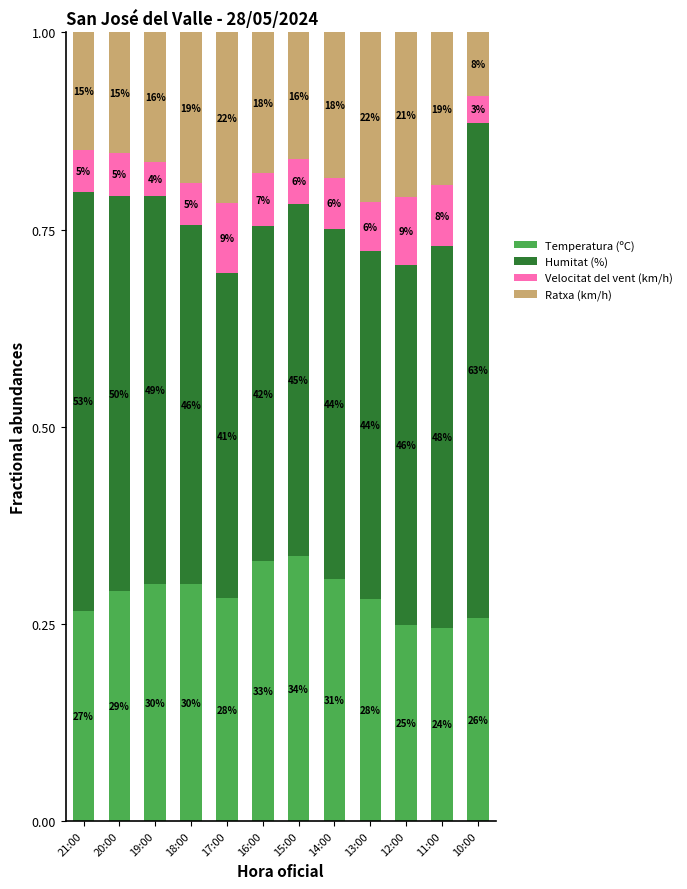

How many bars are there in total?

12